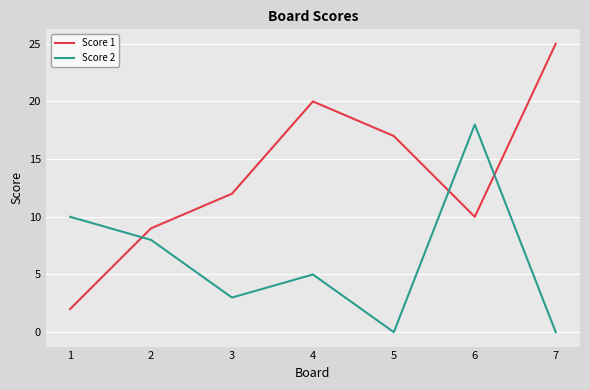

Where does the Score 2 series first go above 5?

1